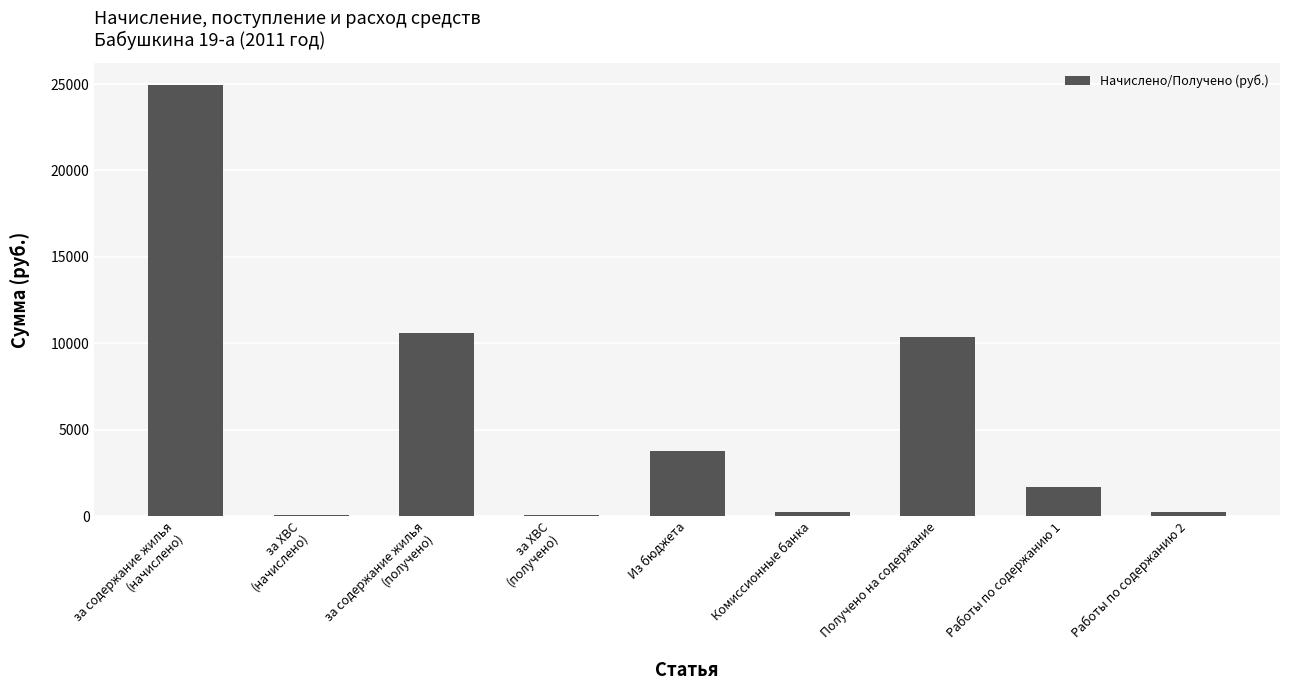

What value does the data have at Получено на содержание?

10387.3